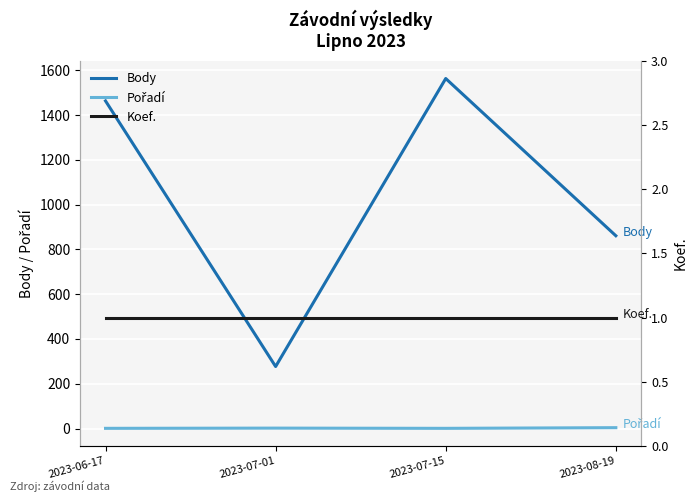

At how many categories does at least one series exceed 1063?

2